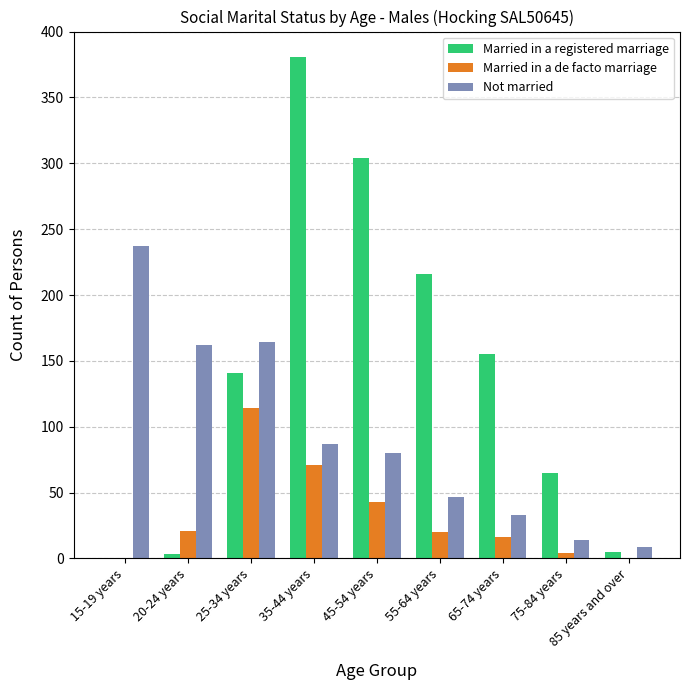

What is the total value across all series at 15-19 years?

237